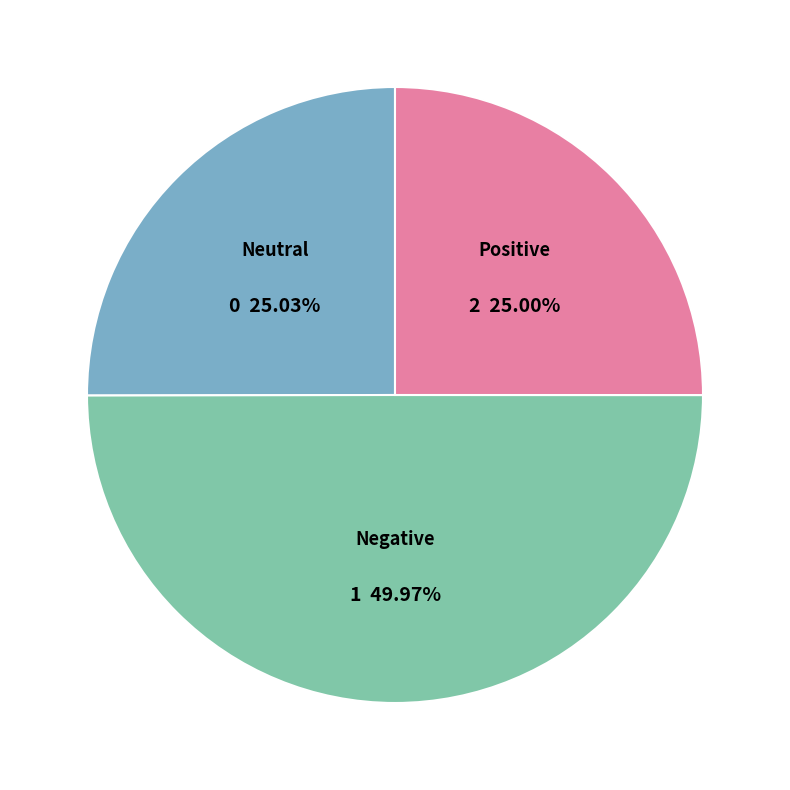

Combined, do Positive and Negative account for over 50%?

Yes